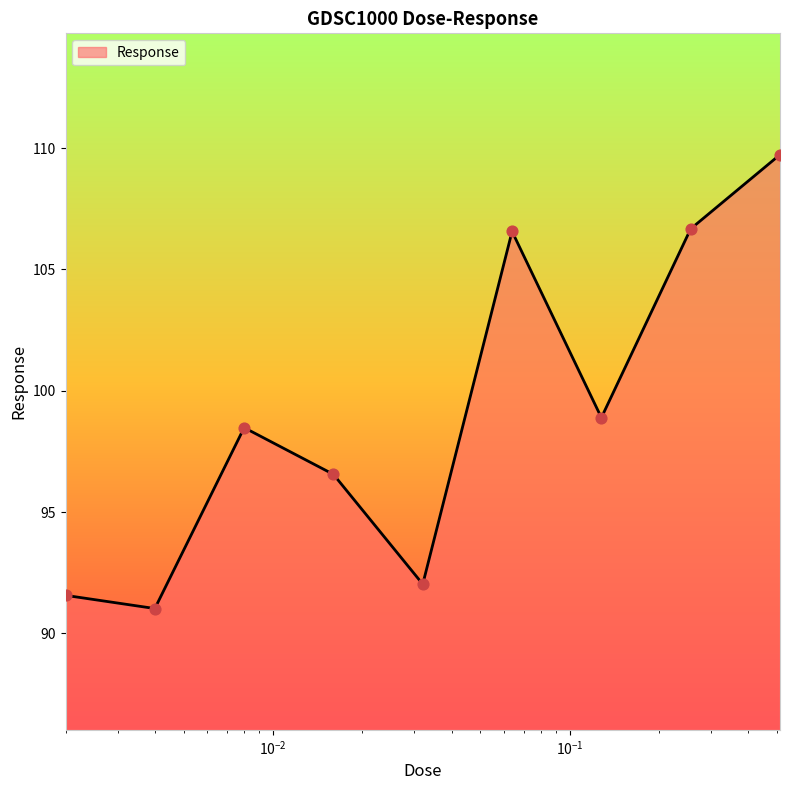

What is the difference between the maximum and minimum values?

18.7